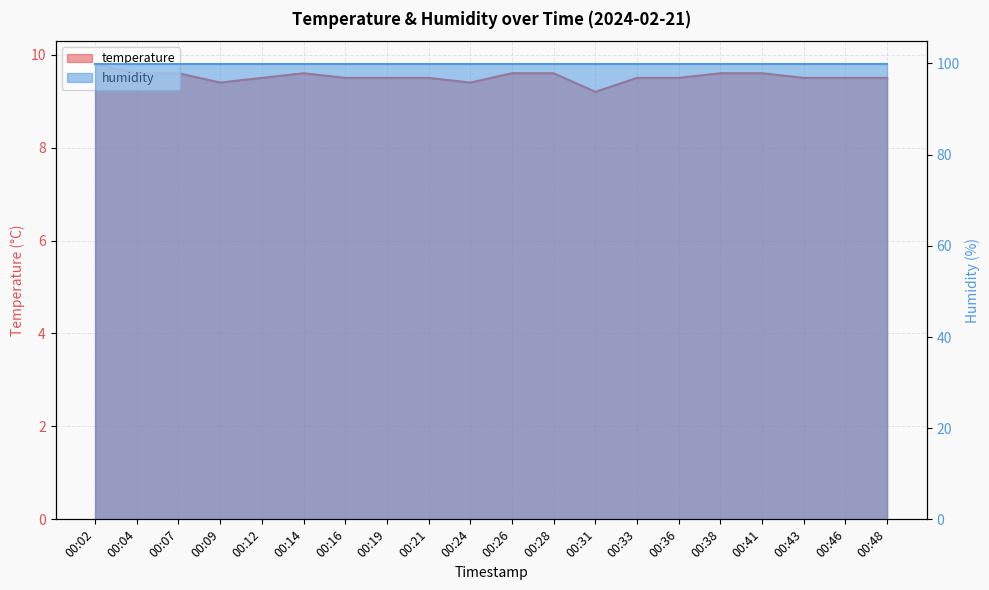

List the labels in order of value, largest first.

00:02, 00:04, 00:07, 00:14, 00:26, 00:28, 00:38, 00:41, 00:12, 00:16, 00:19, 00:21, 00:33, 00:36, 00:43, 00:46, 00:48, 00:09, 00:24, 00:31